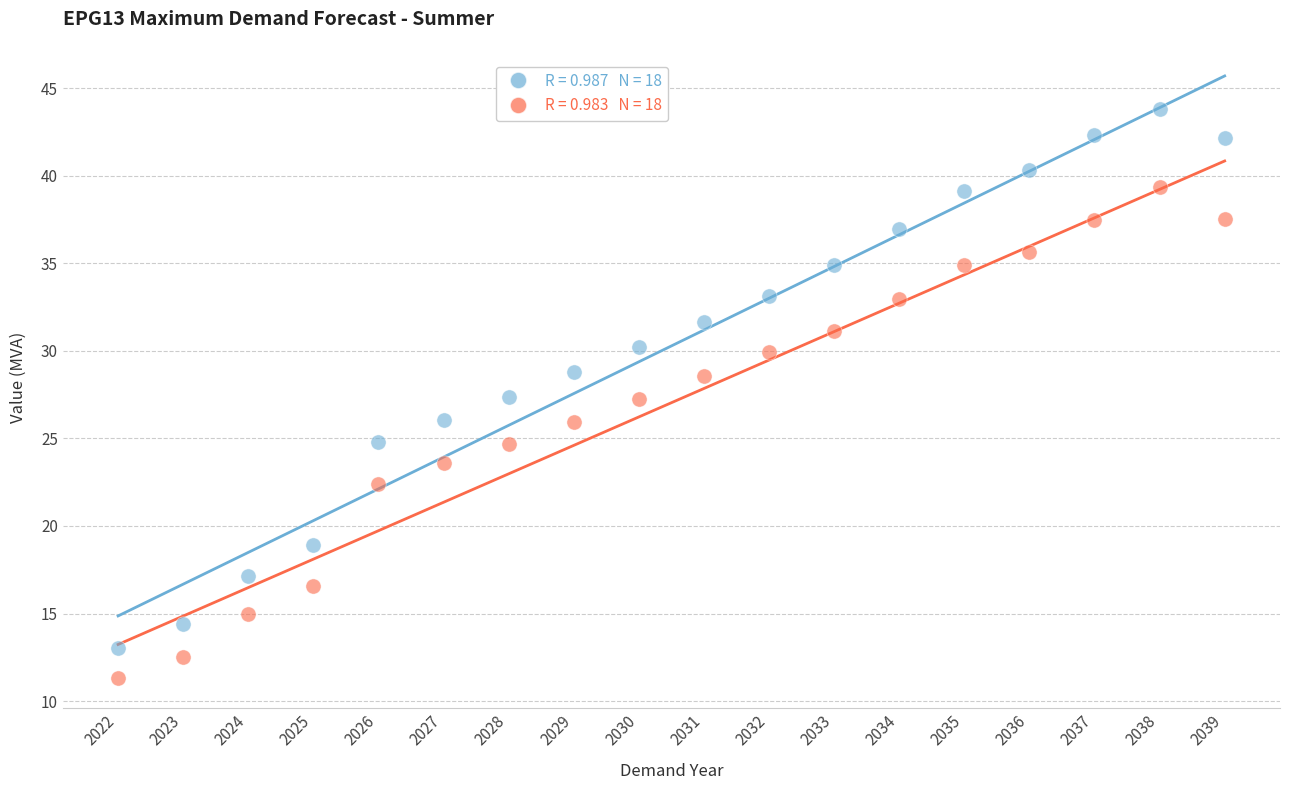

Across all data points, what is the range of Y values (max minus min)?

32.5